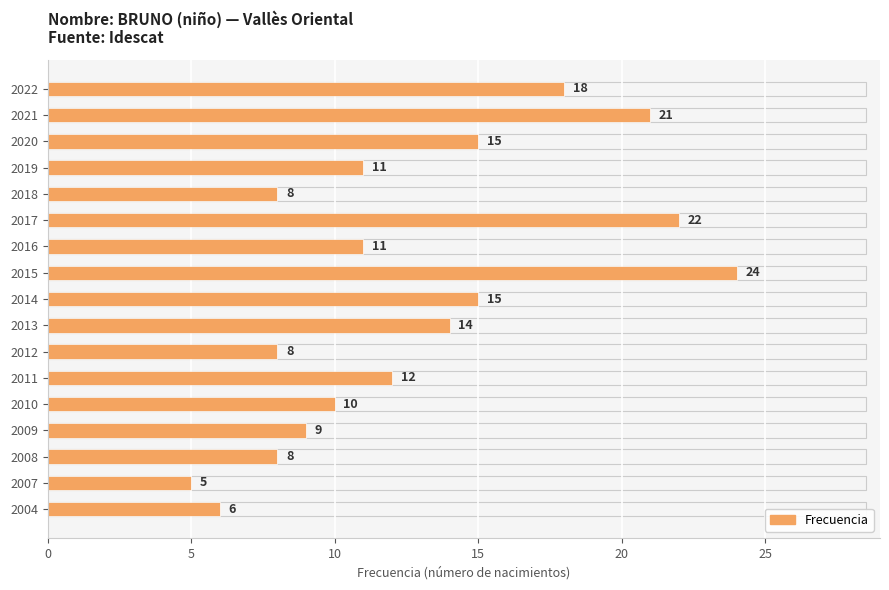

Which has a higher value, 2009 or 2015?

2015